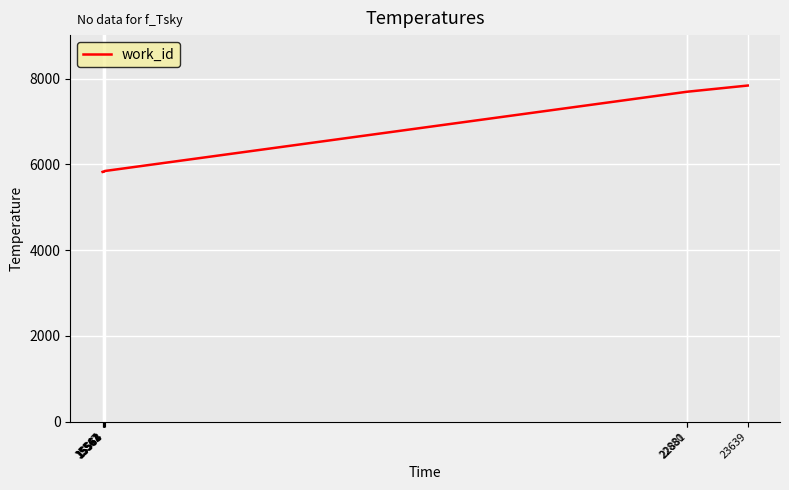

What is the smallest value displayed?

5826